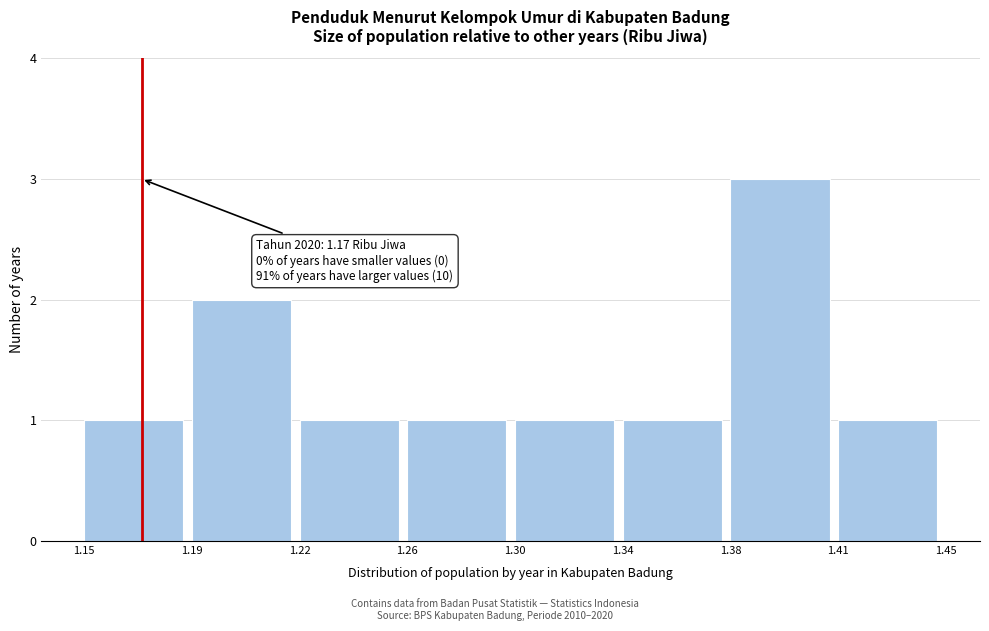

Reading right to left, what are all the values shown in this chart?

1	3	1	1	1	1	2	1